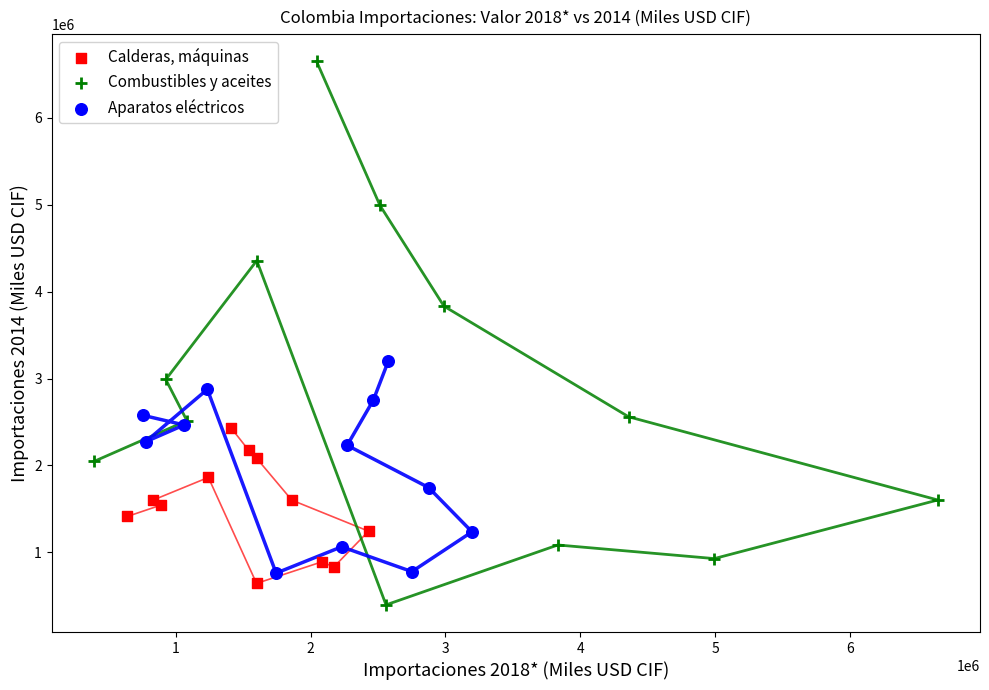

Which series has the largest Y range (max minus min)?

Combustibles y aceites